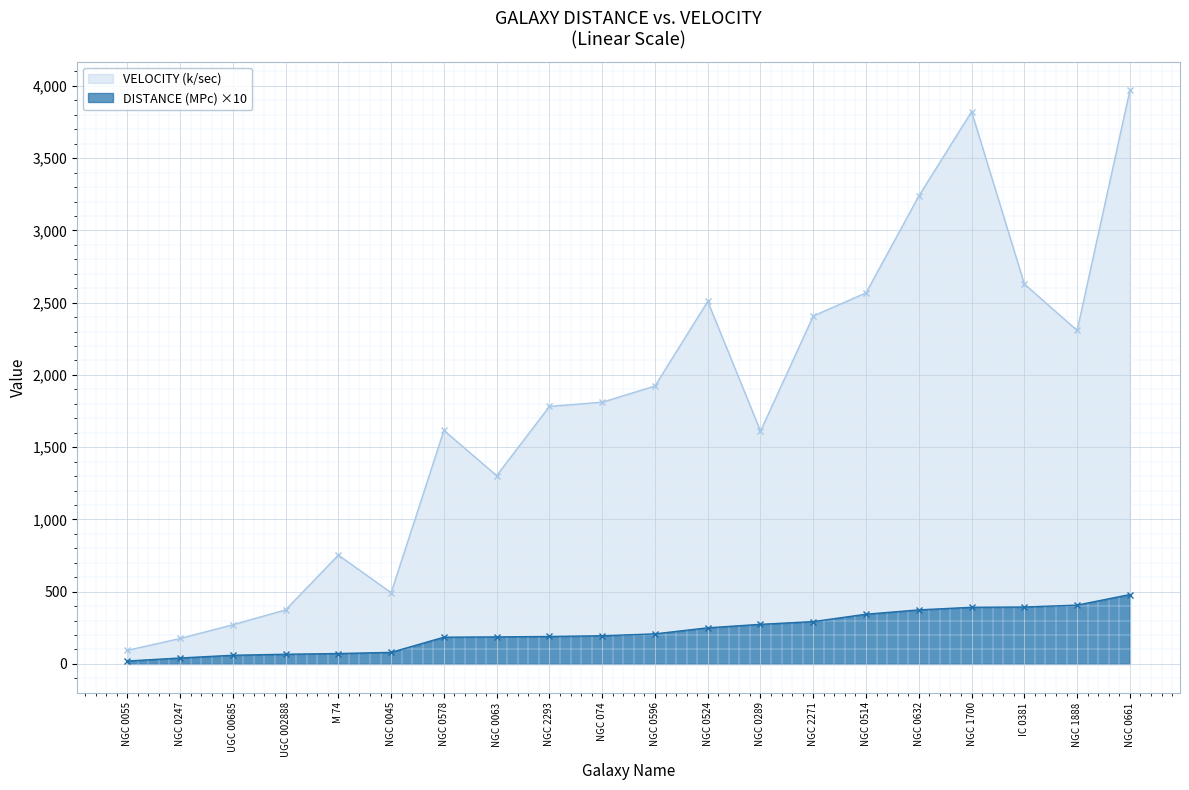

What is the value of the VELOCITY (k/sec) point at the 5th from the left?

753